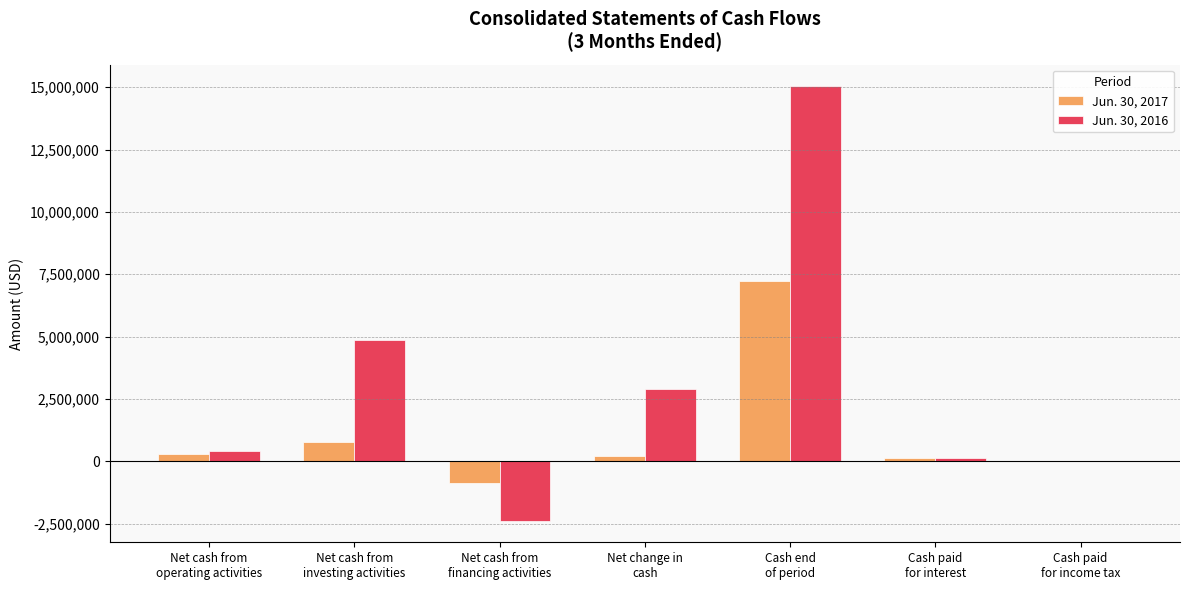

What is the greatest value displayed?

15036920